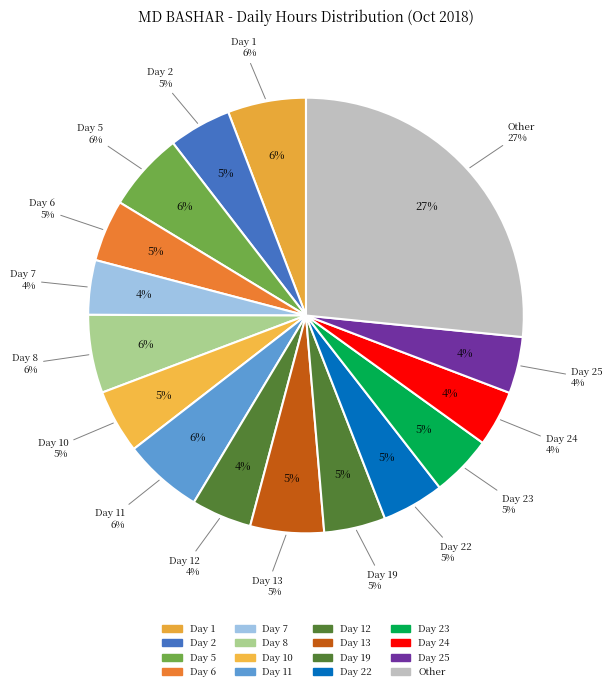

What percentage is the Day 25 slice, to the nearest percent?

4%